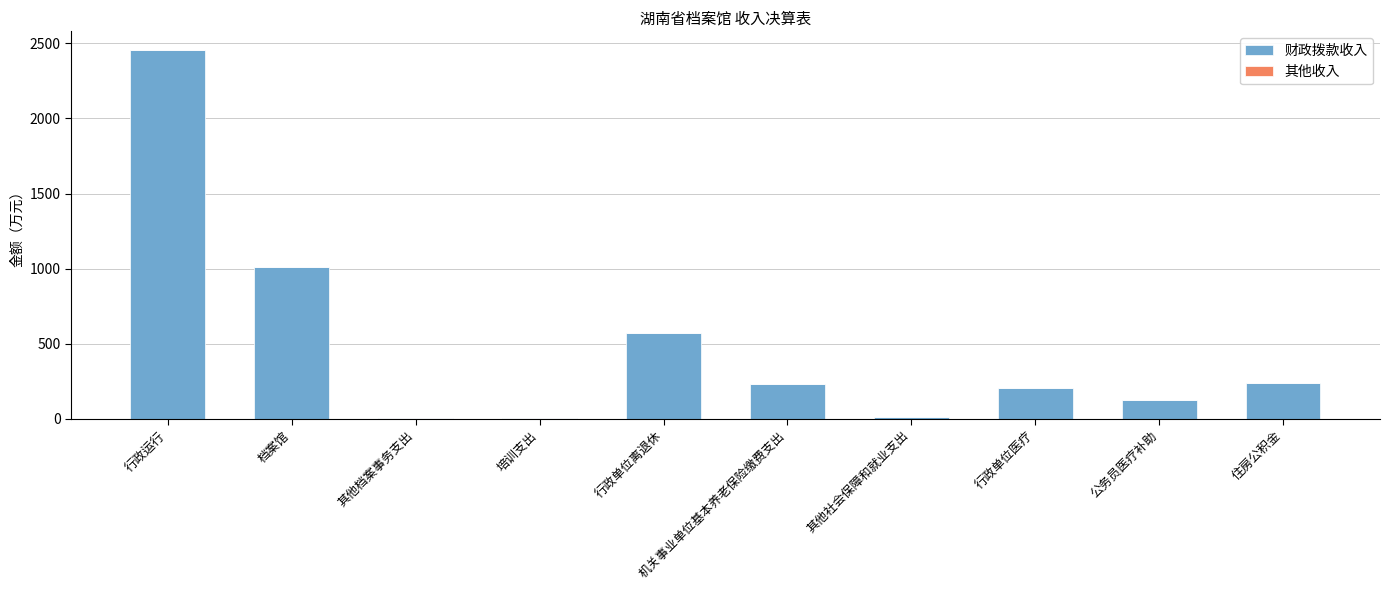

How many data points does each series have?

10